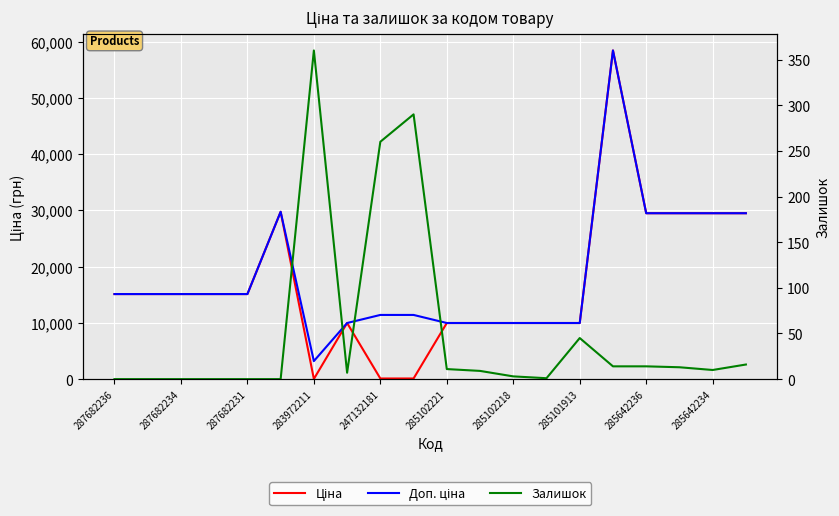

At how many categories does at least one series exceed 56291?

1